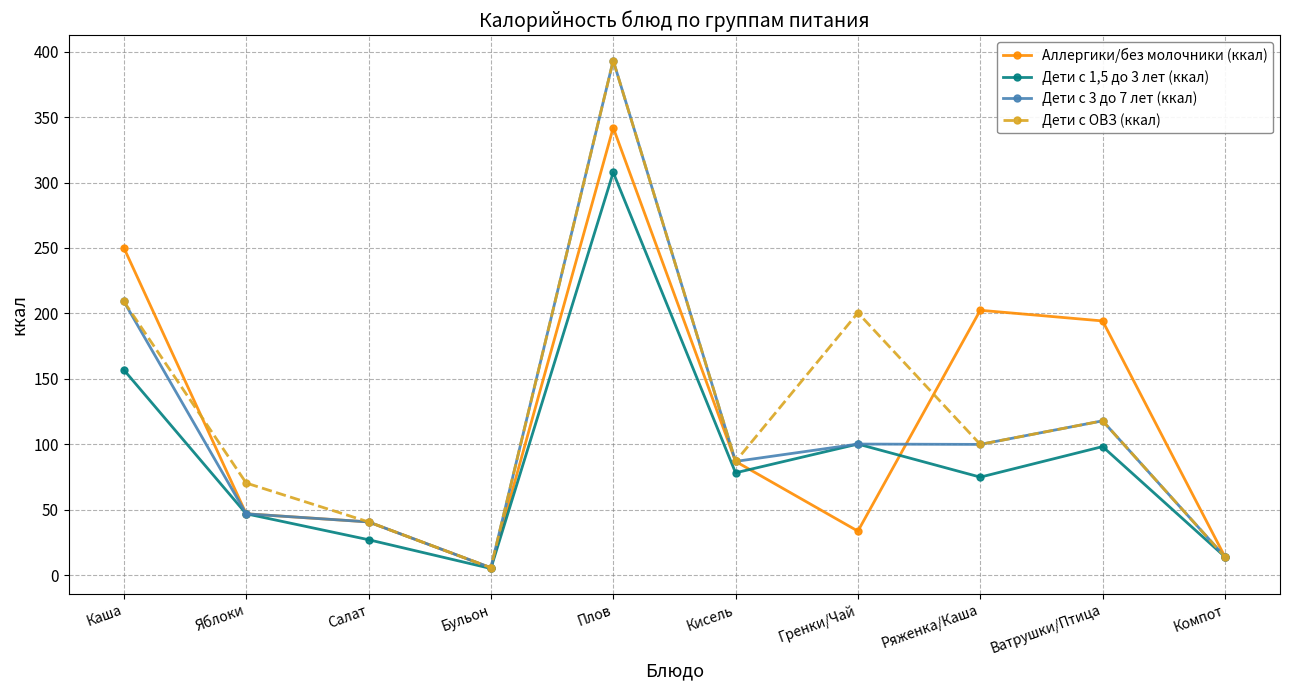

At which label does Дети с 3 до 7 лет (ккал) reach its peak?

Плов